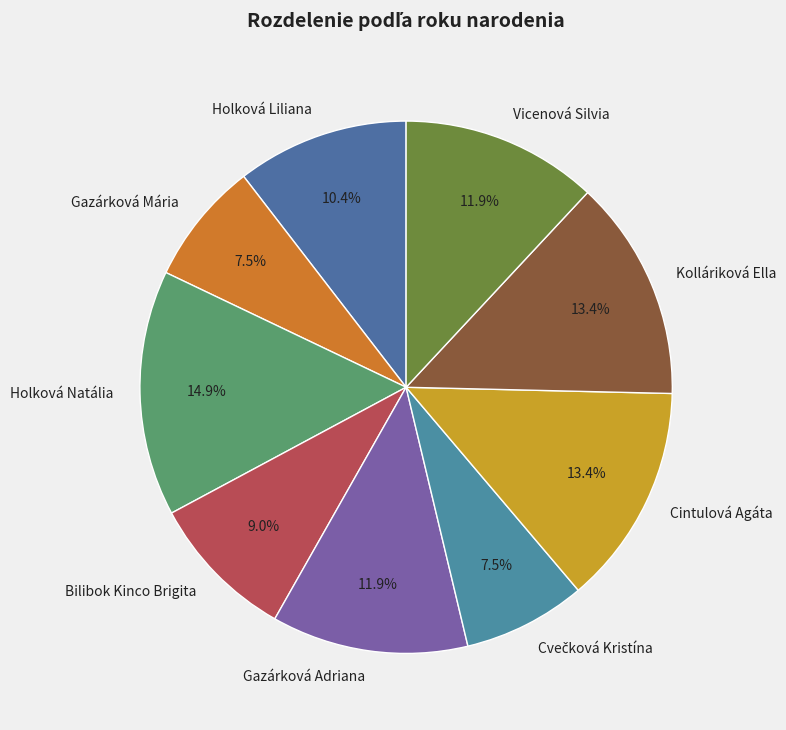

Approximately how many times larger is the value at Holková Liliana compared to Gazárková Mária?

1.4